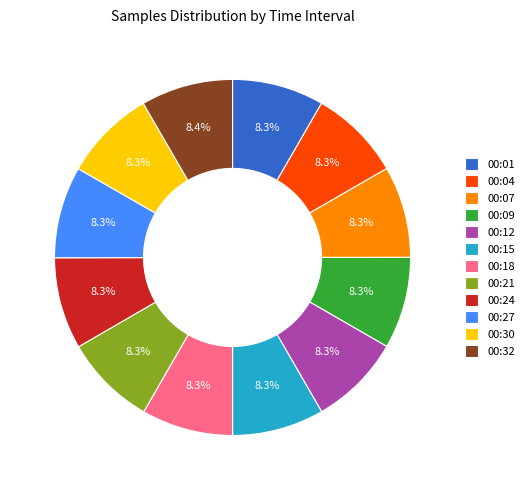

Count the number of slices in the pie.

12